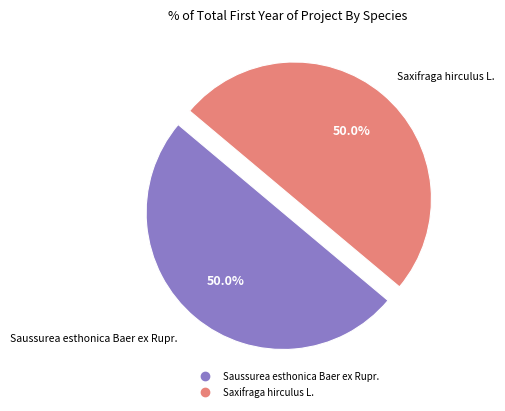

Approximately how many times larger is the value at Saussurea esthonica Baer ex Rupr. compared to Saxifraga hirculus L.?

1.0